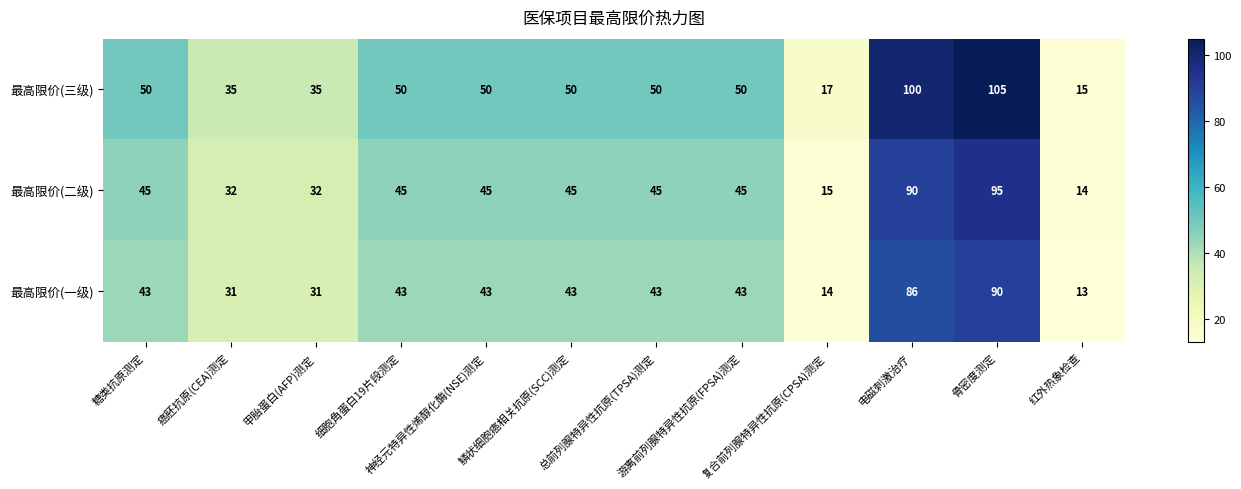

How many 最高限价(一级) values are between 31 and 43?

8